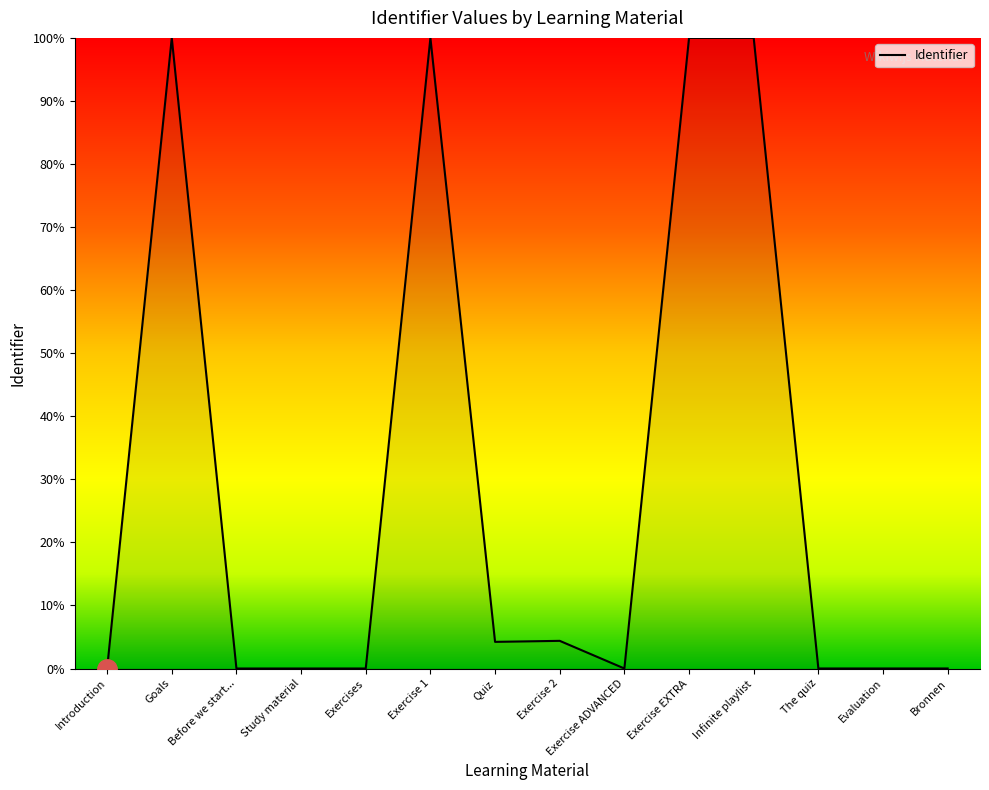

What is the sum of the values at Exercise EXTRA and Infinite playlist?

13110638